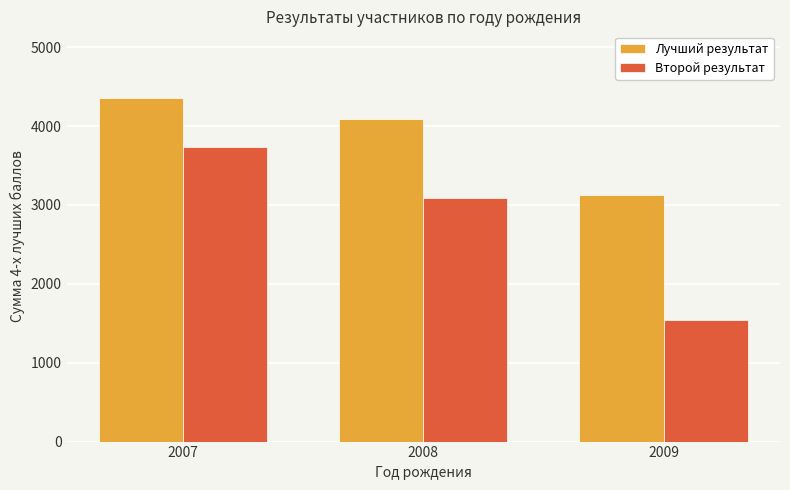

What is the value of the Лучший результат bar at the 2nd from the left?

4089